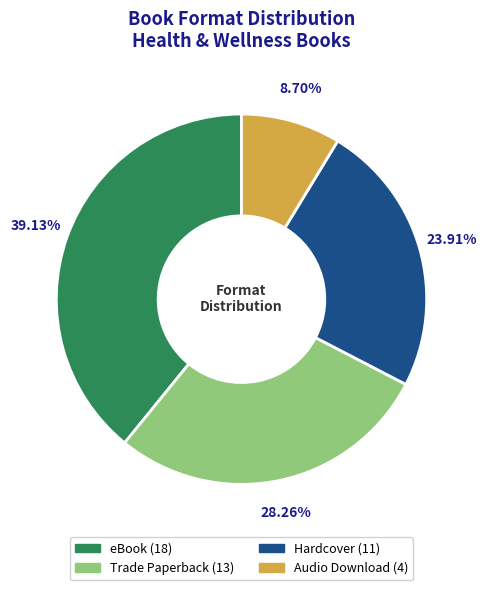

What percentage is the eBook slice, to the nearest percent?

39%